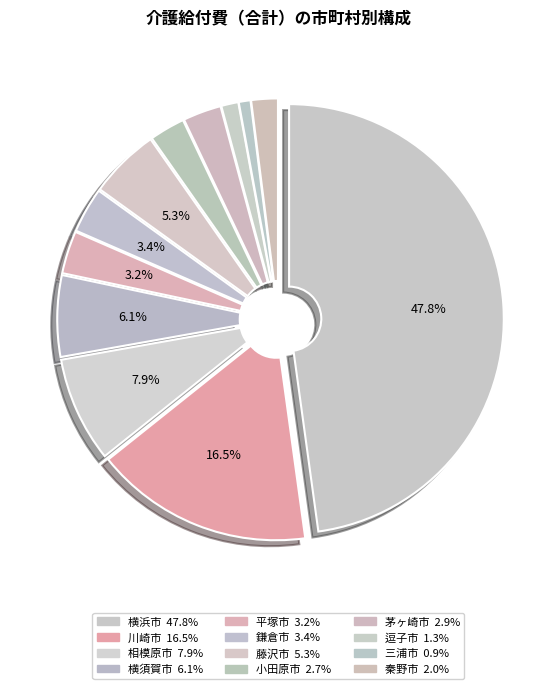

How many segments does this pie chart have?

12